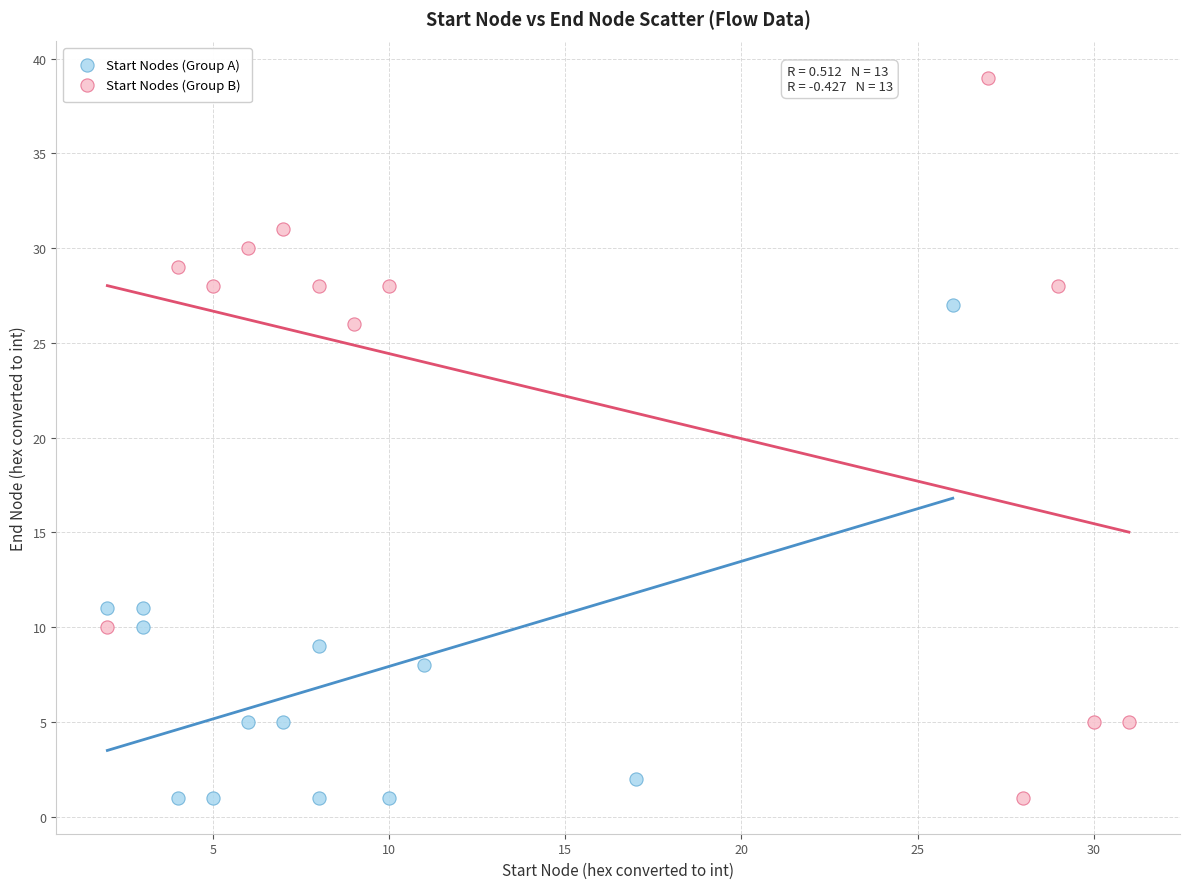

Which series reaches the maximum Y coordinate?

Start Nodes (Group B)